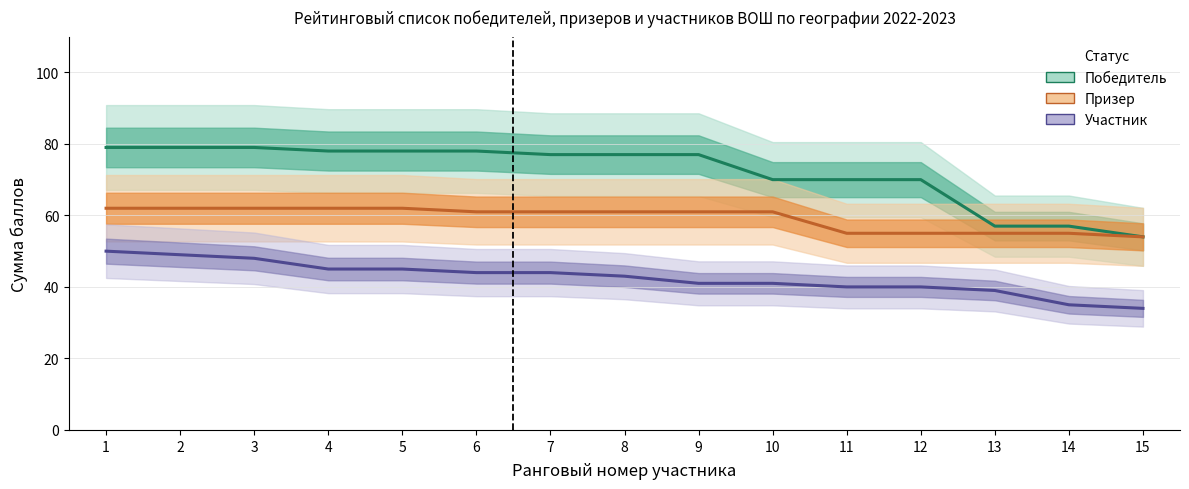

Reading right to left, extract all data points from this chart.

Победитель: 15=54	14=57	13=57	12=70	11=70	10=70	9=77	8=77	7=77	6=78	5=78	4=78	3=79	2=79	1=79
Призер: 15=54	14=55	13=55	12=55	11=55	10=61	9=61	8=61	7=61	6=61	5=62	4=62	3=62	2=62	1=62
Участник: 15=34	14=35	13=39	12=40	11=40	10=41	9=41	8=43	7=44	6=44	5=45	4=45	3=48	2=49	1=50